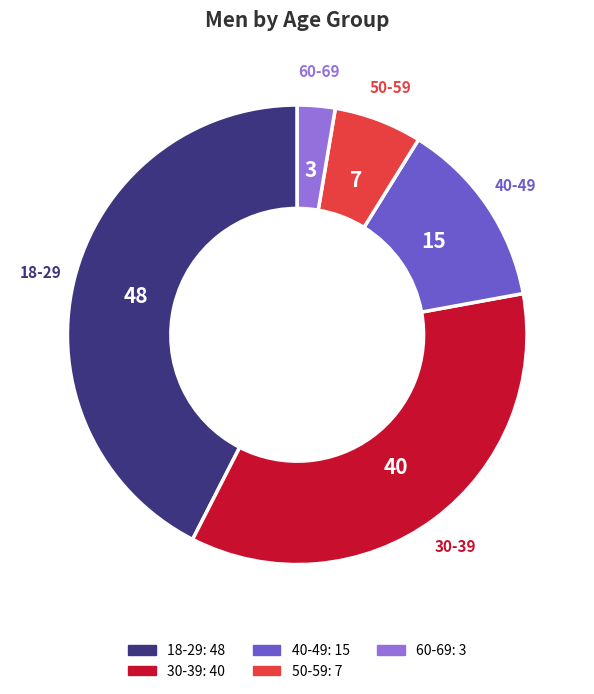

Rank the categories by value from highest to lowest.

18-29, 30-39, 40-49, 50-59, 60-69